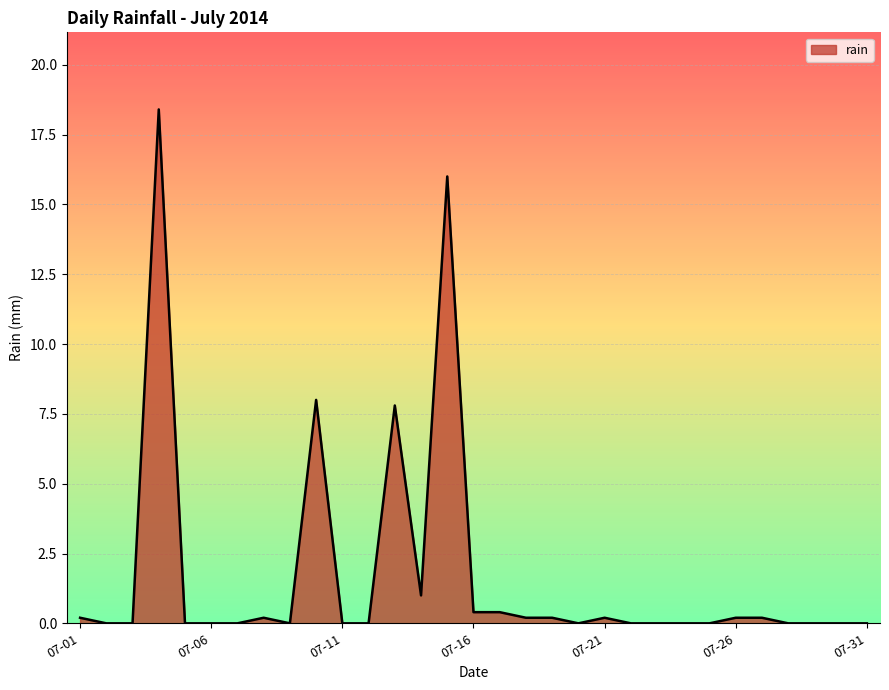

What is the maximum value shown in the chart?

18.4